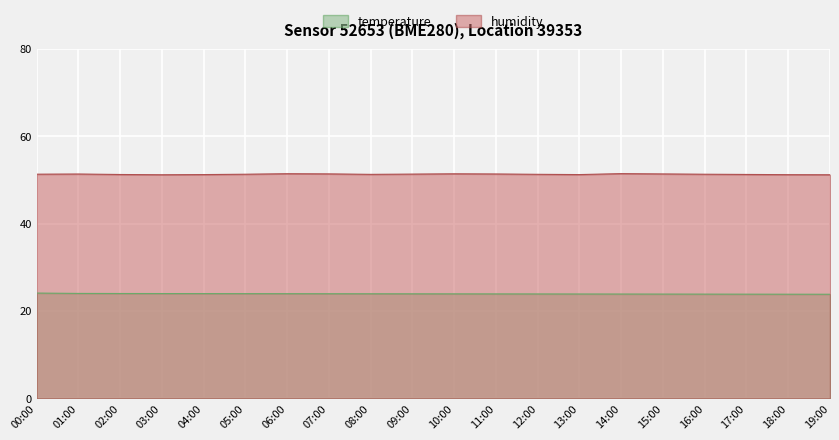

True or false: humidity and pressure intersect in this chart.

False